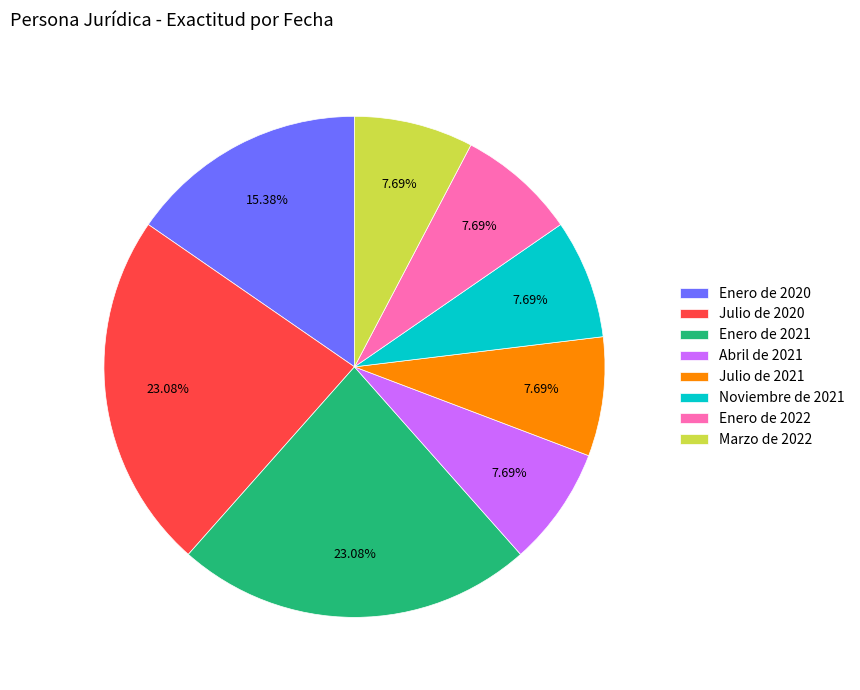

To the nearest percent, what portion does Julio de 2021 represent?

8%